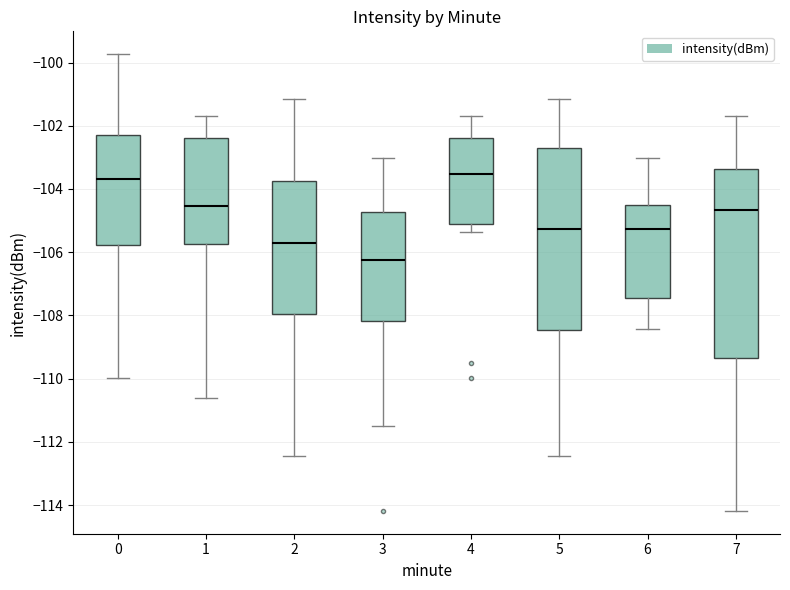

Which box is the tallest, from its lower edge to its upper edge?

7